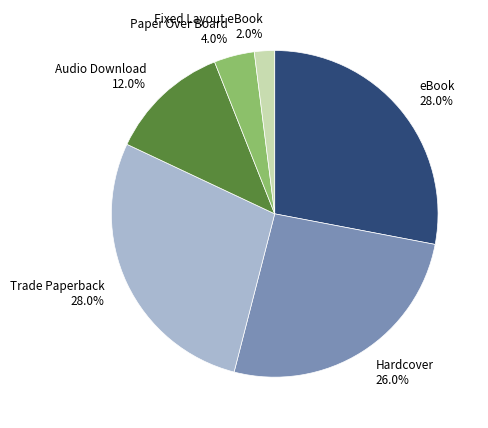

The Hardcover slice represents 20% of the pie. True or false?

False